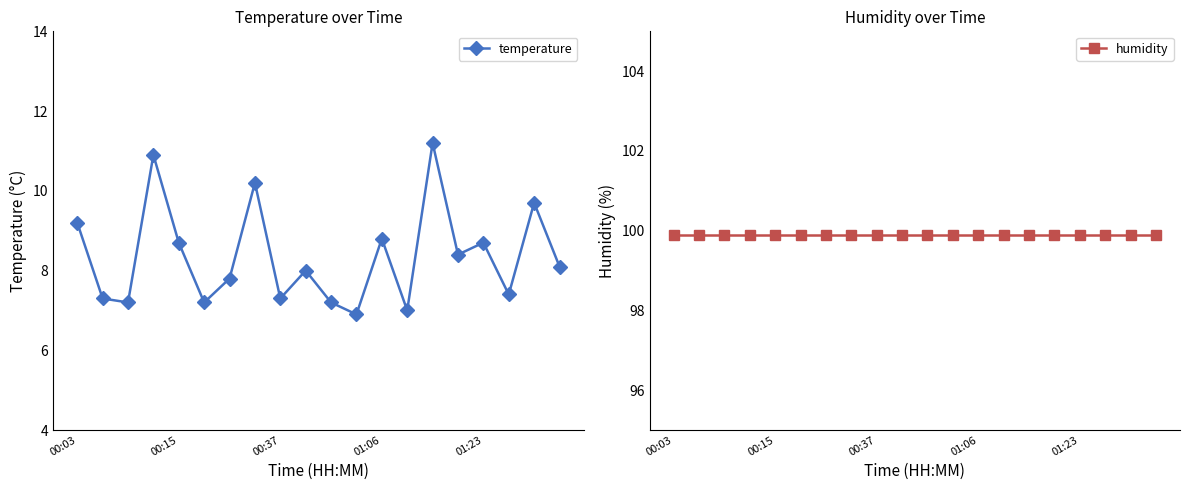

True or false: humidity has a value of 99.9 at 11.

True